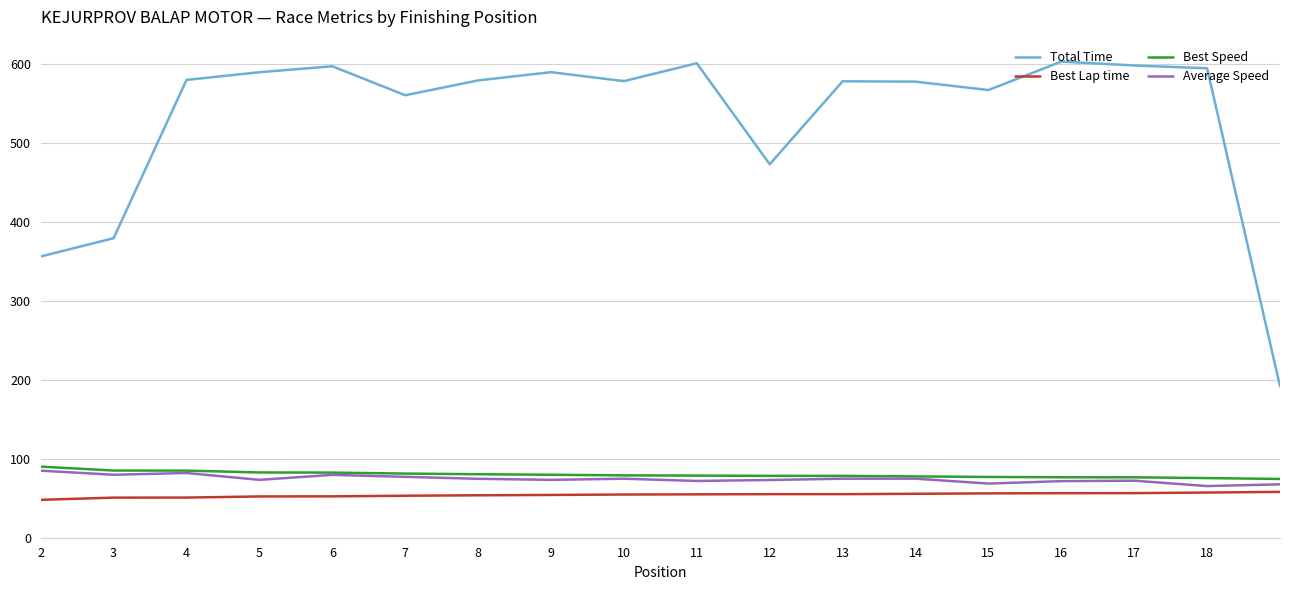

Which series has the largest total across all categories?

Total Time